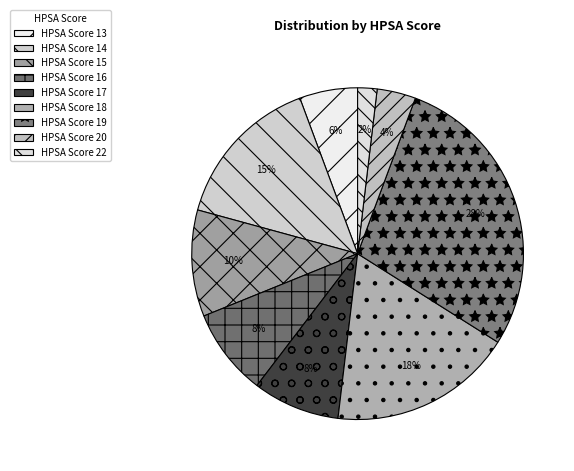

Which slice is the smallest?

HPSA Score 22